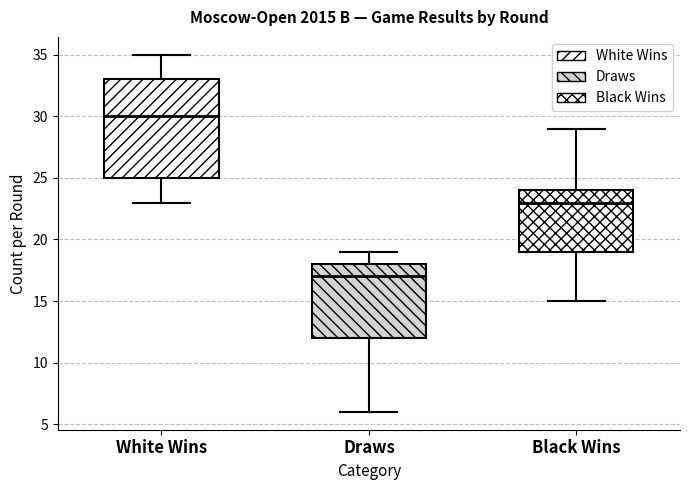

Reading left to right, transcribe this box plot: for each box, give where its median line is, the range the box spans, and where its two whiskers end, as read against the y-axis. The values are not printed on the chart, so give them approximately, as read against the axis.

White Wins: median 30, box 25 to 33, whiskers 23 to 35
Draws: median 17, box 12 to 18, whiskers 6 to 19
Black Wins: median 23, box 19 to 24, whiskers 15 to 29